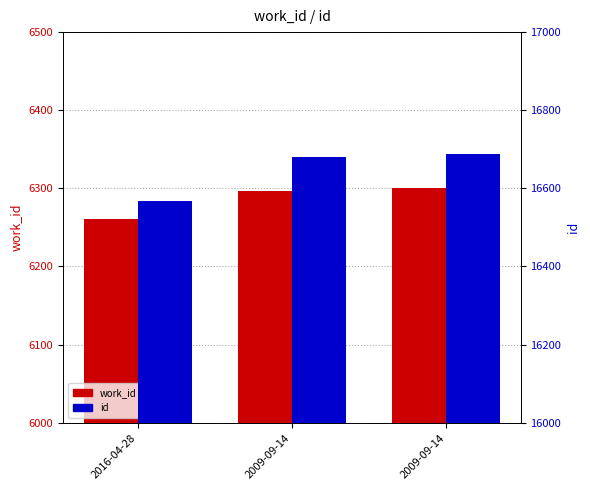

List the series in order of their overall mean, lowest first.

work_id, id